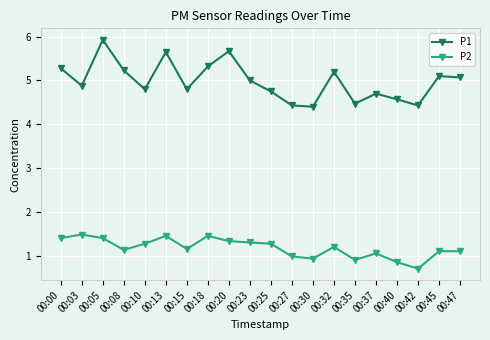

At which category does the chart reach its peak across all series?

00:05